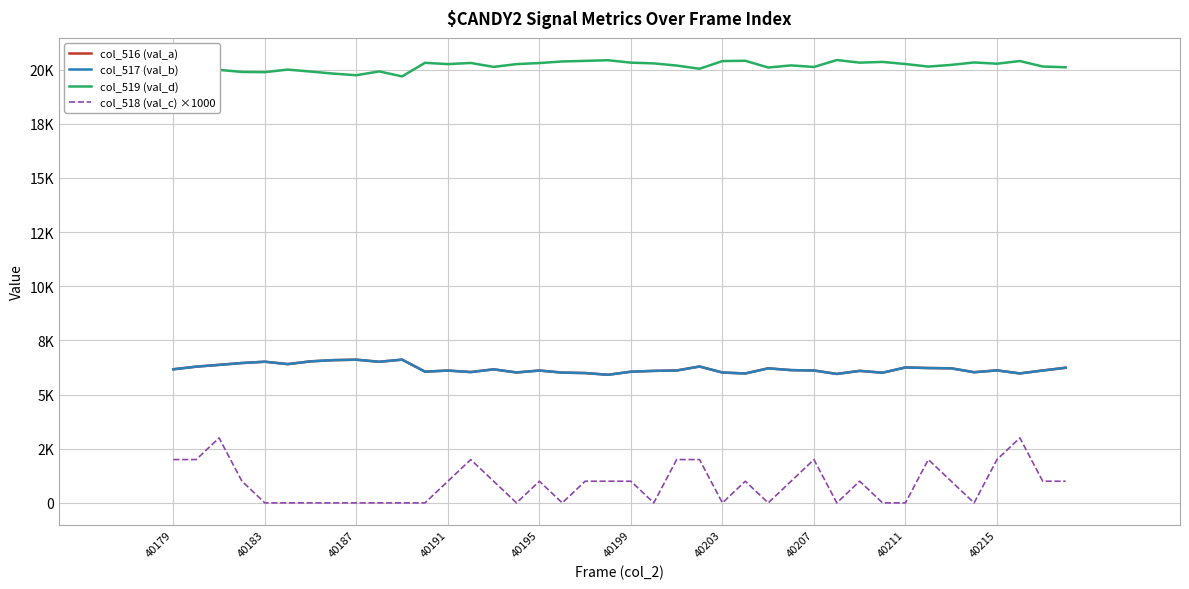

Does the chart display data point markers on the line(s)?

No